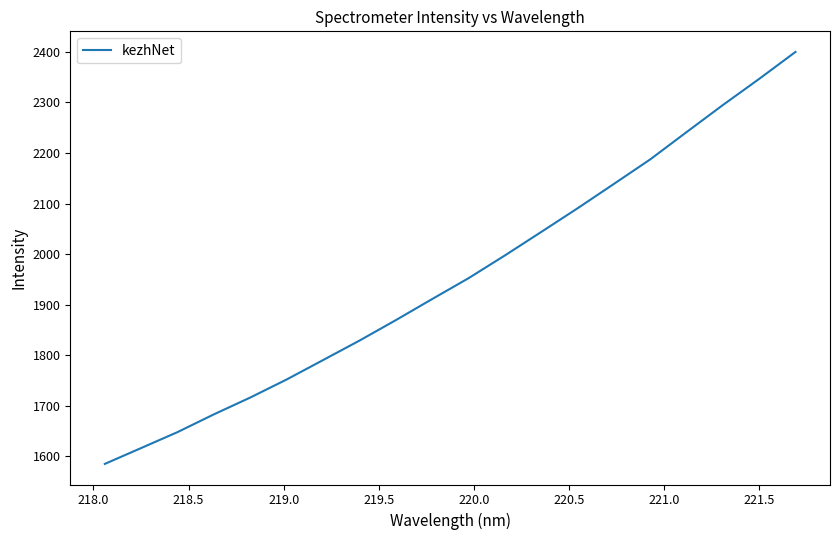

What is the sum of all values?

39092.8